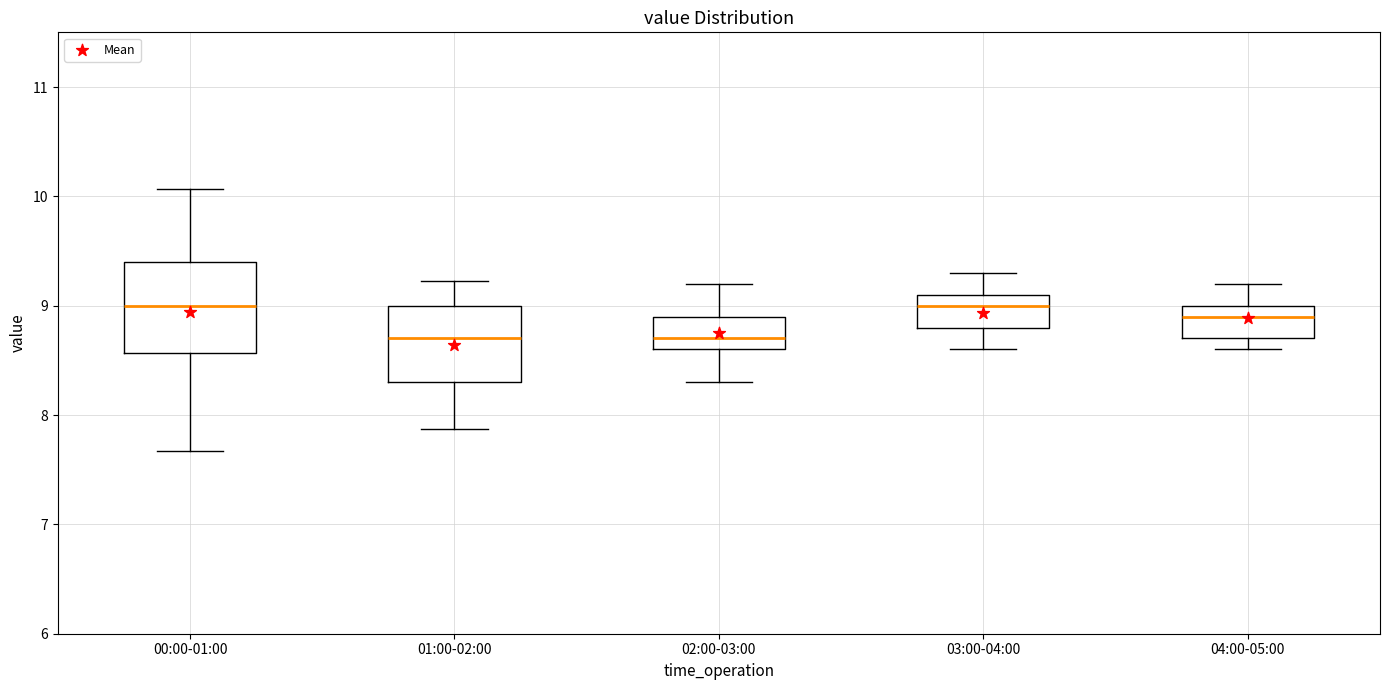

Reading left to right, read every box against the y-axis: the position of its median line, the range the box covers, and the ends of its whiskers. The values are not printed on the chart, so give them approximately, as read against the axis.

00:00-01:00: median 9.0, box 8.6 to 9.4, whiskers 7.7 to 10.1
01:00-02:00: median 8.7, box 8.3 to 9.0, whiskers 7.9 to 9.2
02:00-03:00: median 8.7, box 8.6 to 8.9, whiskers 8.3 to 9.2
03:00-04:00: median 9.0, box 8.8 to 9.1, whiskers 8.6 to 9.3
04:00-05:00: median 8.9, box 8.7 to 9.0, whiskers 8.6 to 9.2